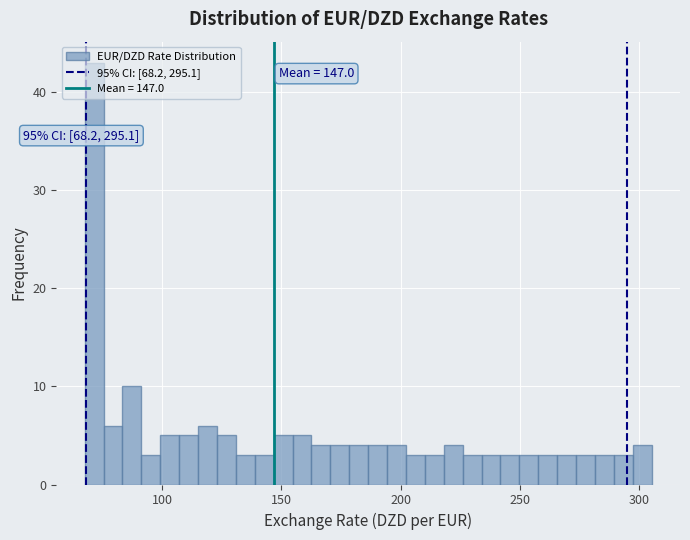

Read against the x-axis, roughly where is the centre of the tallest bar?

70